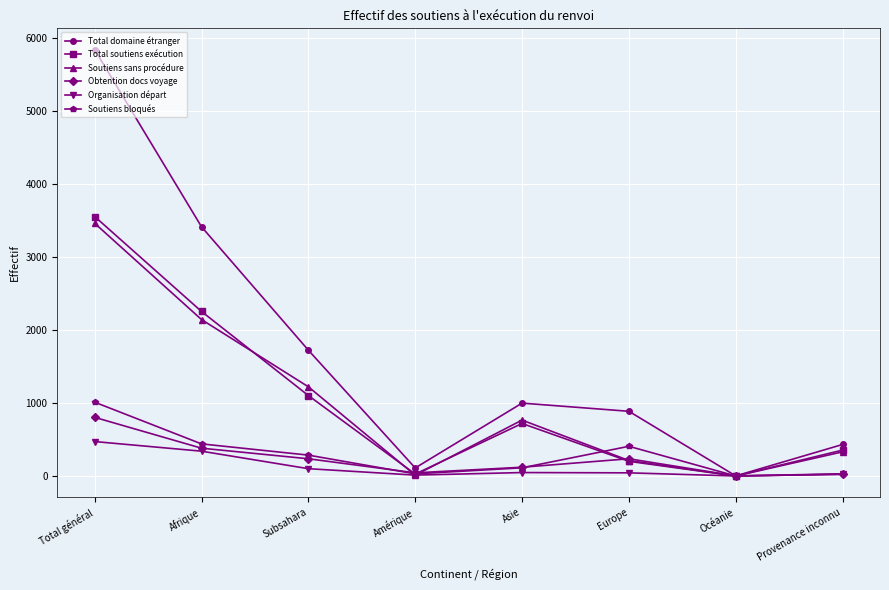

At which category does Obtention docs voyage reach its first local peak?

Europe